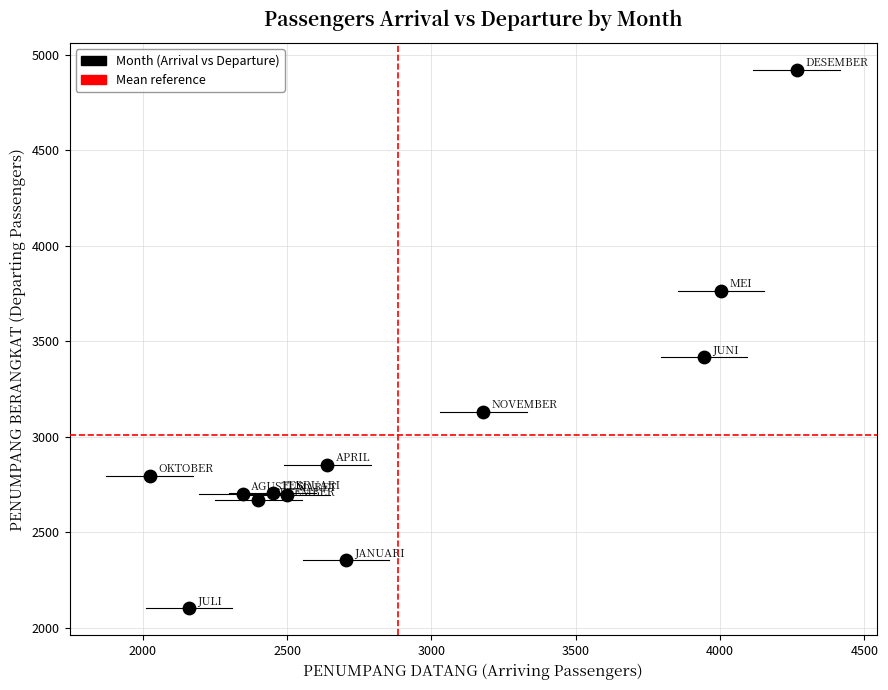

What is the range of Y values (max minus min)?

2820